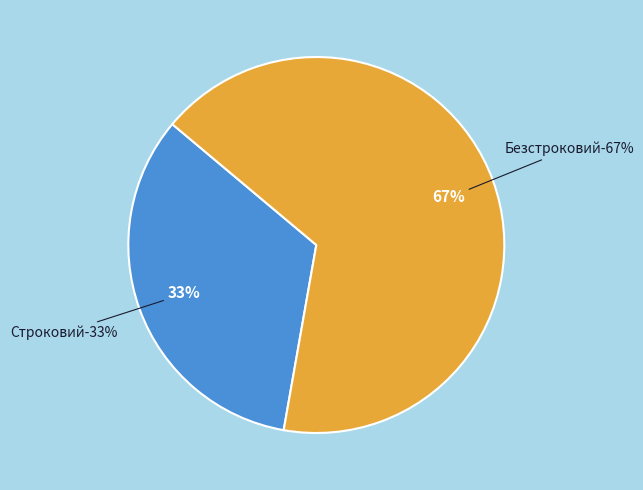

What is the smallest slice in the pie chart?

Строковий